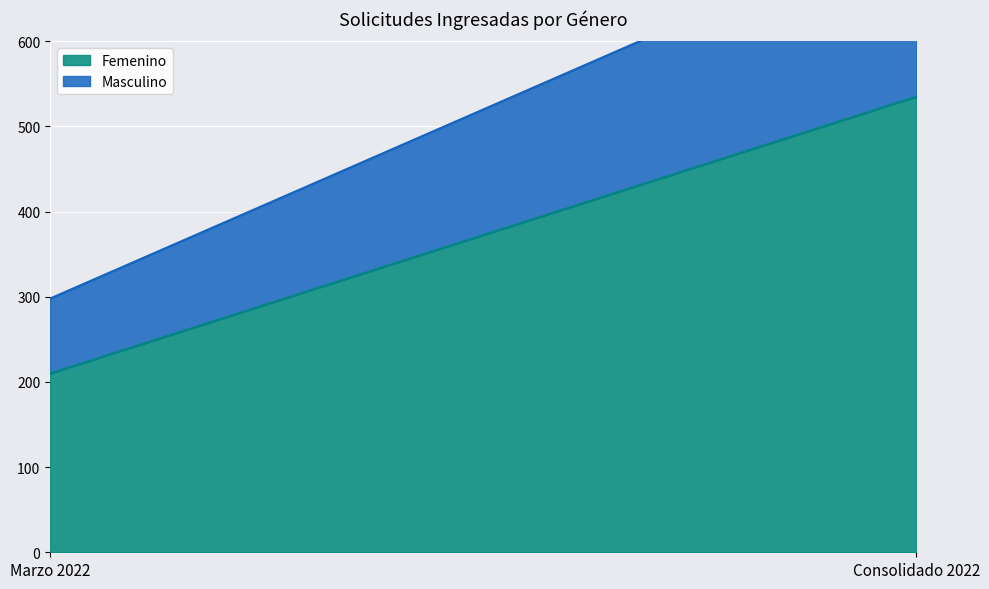

What is the difference between the maximum and minimum values in the Masculino series?

119